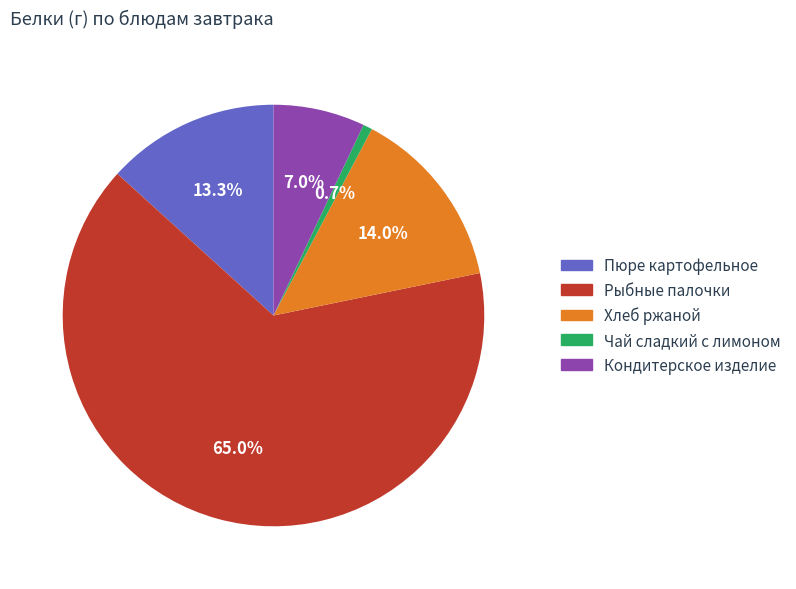

True or false: Кондитерское изделие accounts for 7% of the total.

True